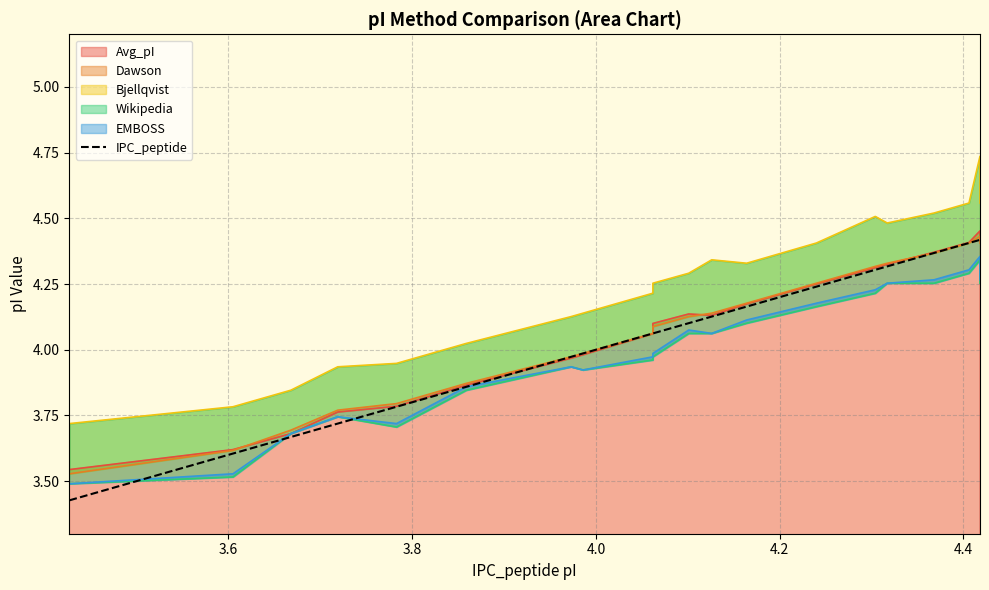

True or false: the data has more than 0 interior local peaks.

False